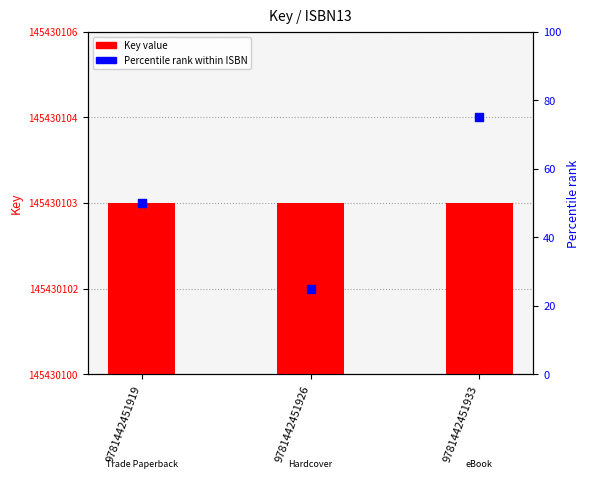

Which series contains the lowest Y value?

Percentile rank within ISBN